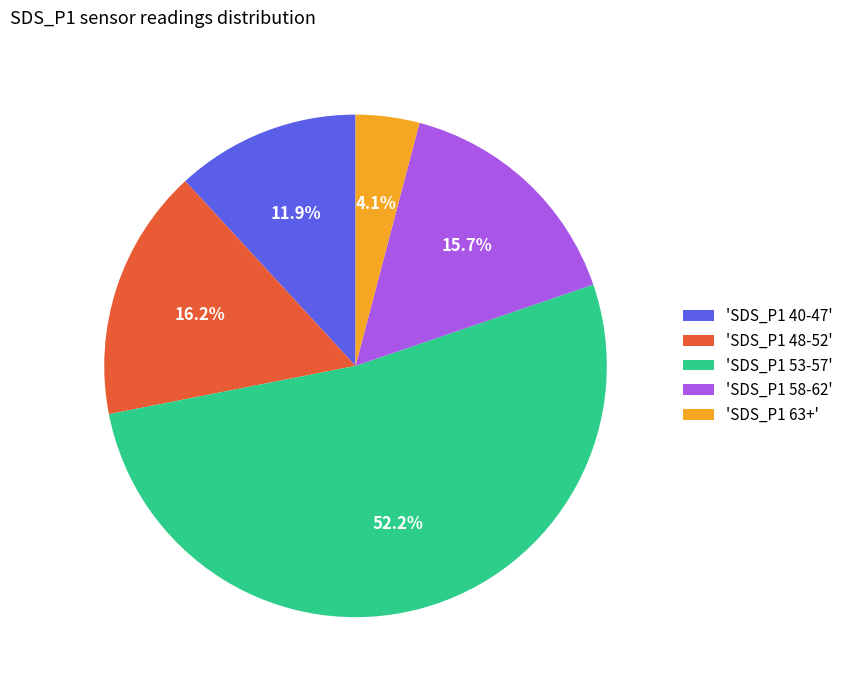

Count the number of slices in the pie.

5